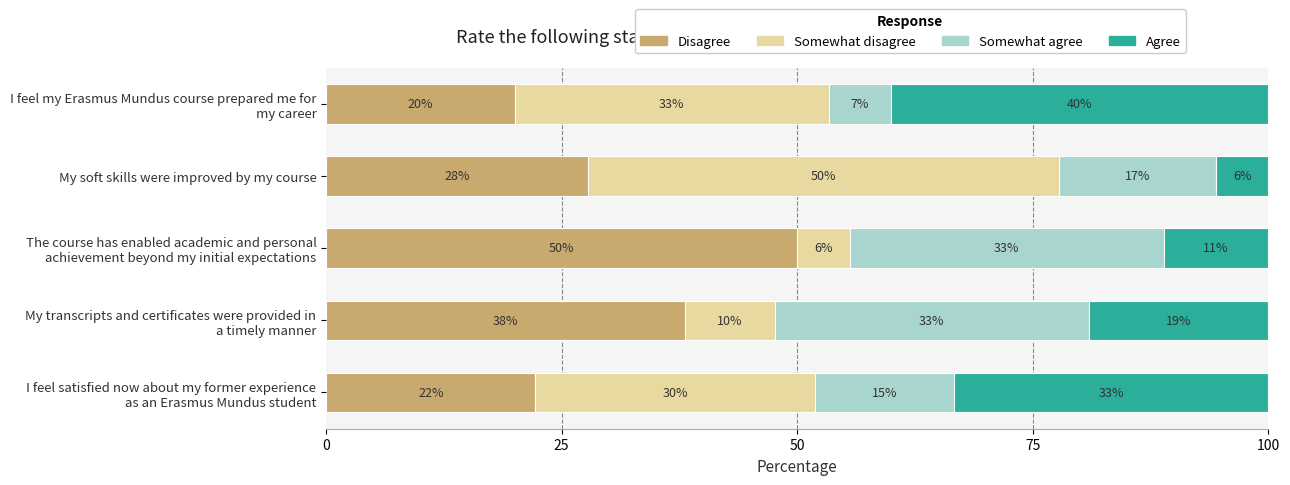

Which series has the largest total across all categories?

Disagree